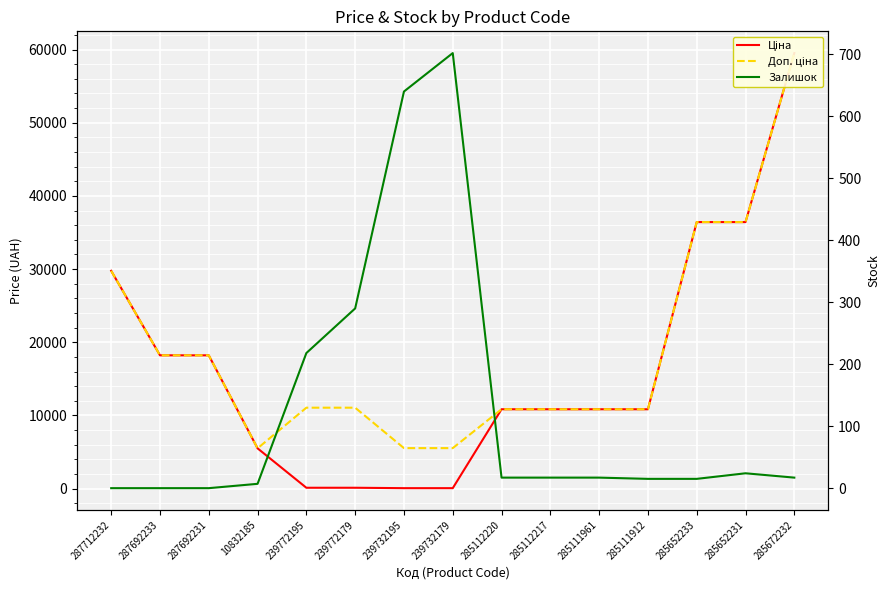

Which series ends up on top after the final intersection of Залишок and Ціна?

Ціна